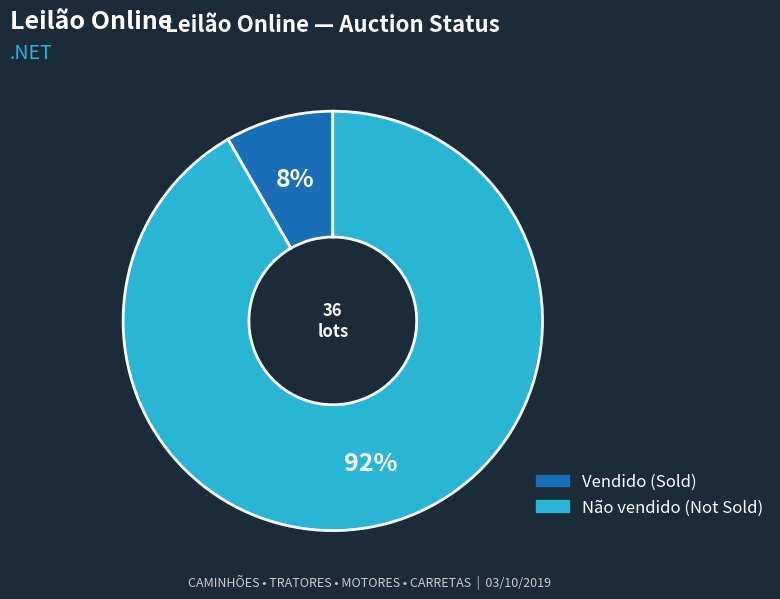

How many segments does this pie chart have?

2